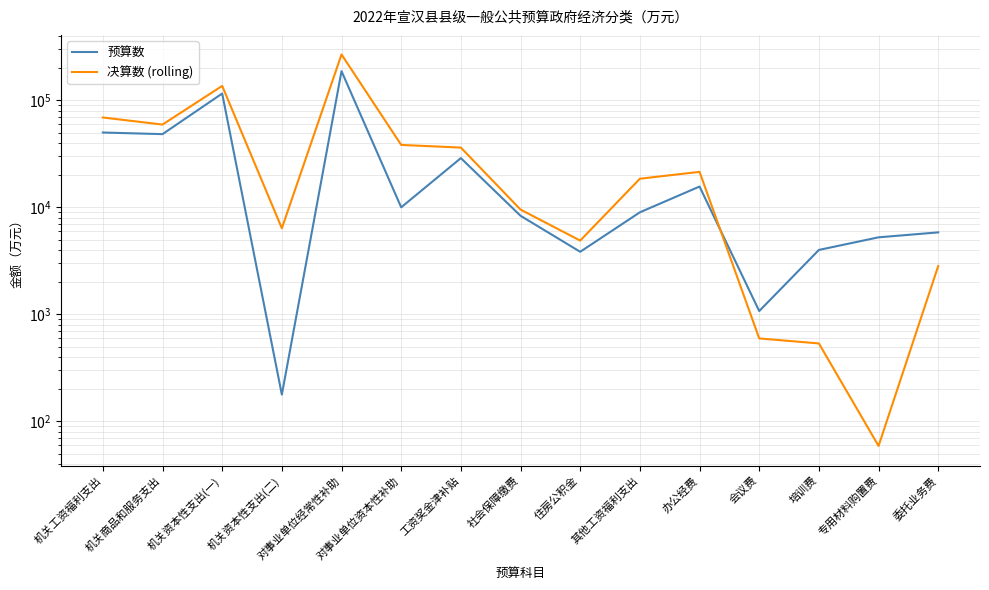

Count the number of categories in the chart.

15